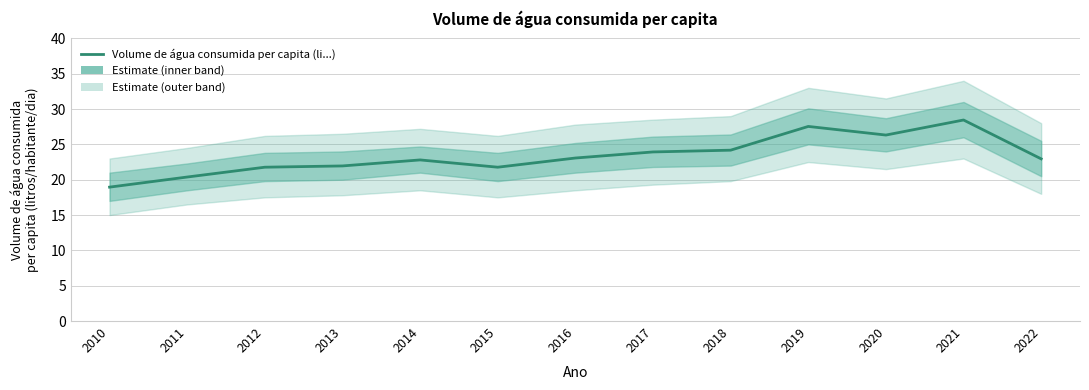

Count the number of categories in the chart.

13